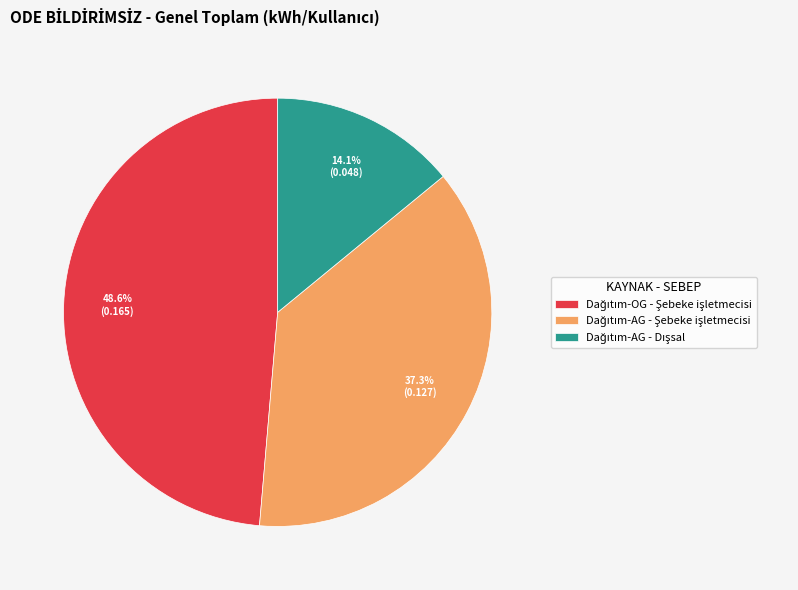

Is there any slice that represents more than half of the pie?

No